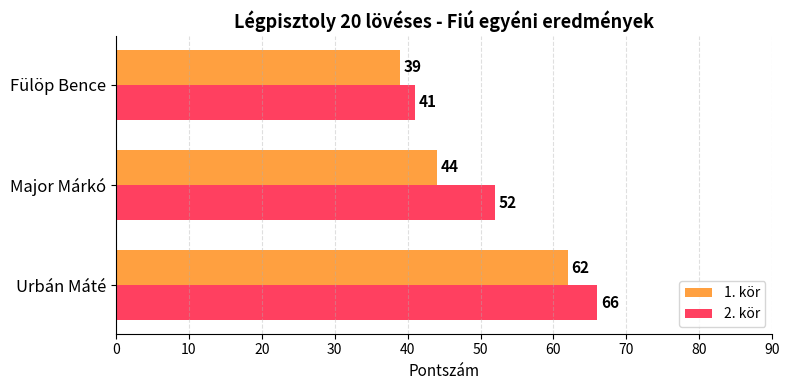

What is the maximum value shown in the chart?

66